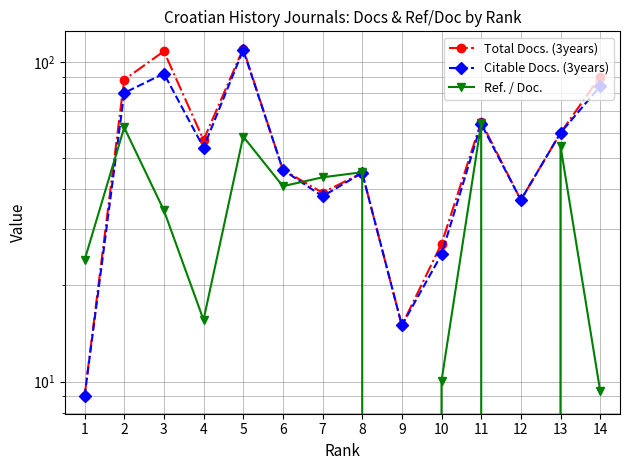

What is the total value across all series at 5?

277.4